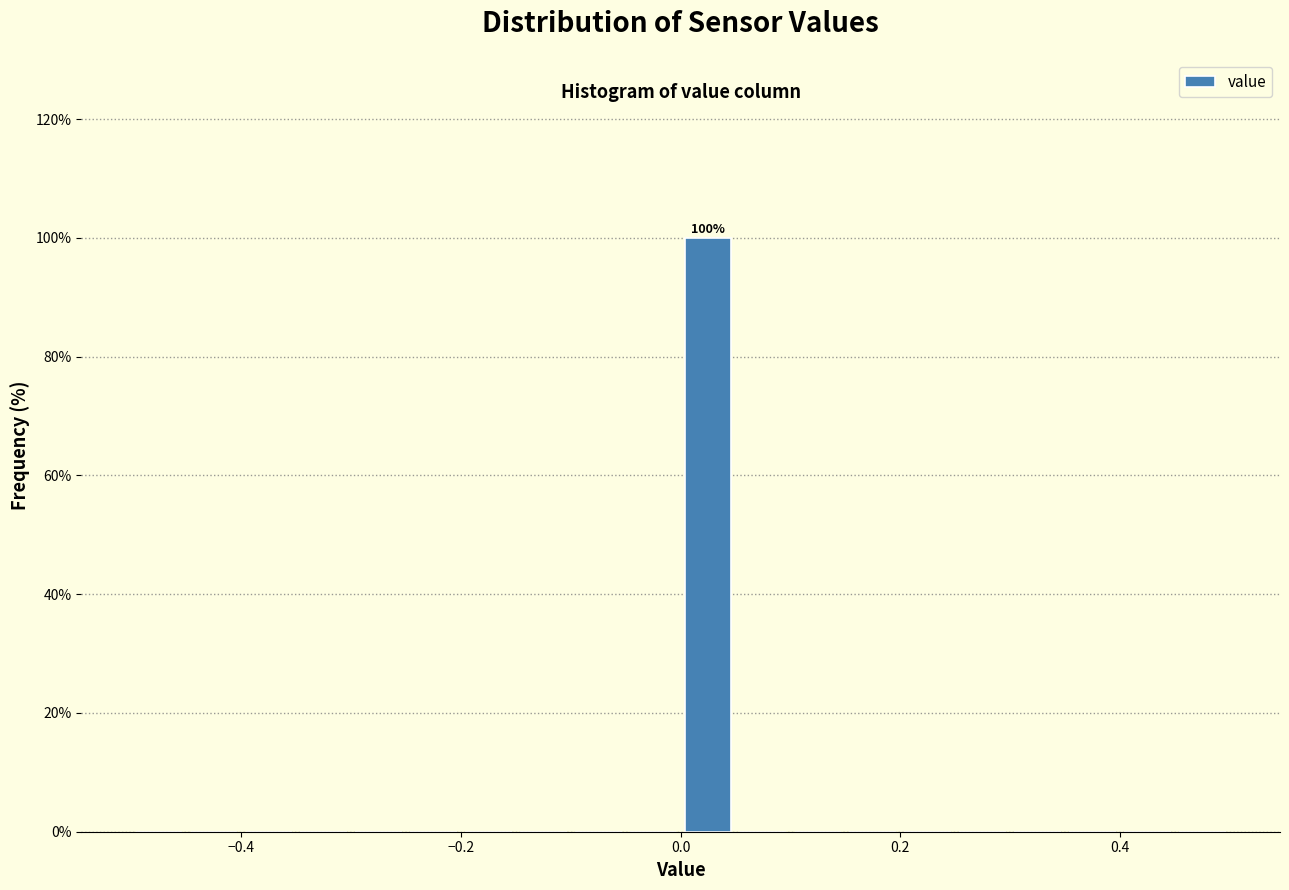

Read against the x-axis, roughly where is the centre of the tallest bar?

0.02